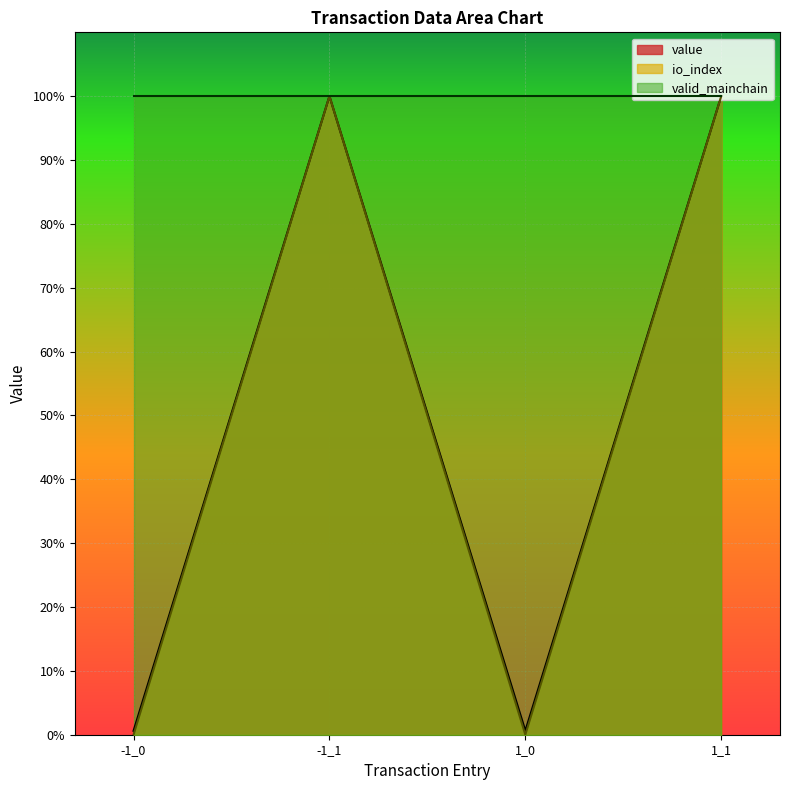

What is the value of the io_index point at the 2nd from the left?

100.0